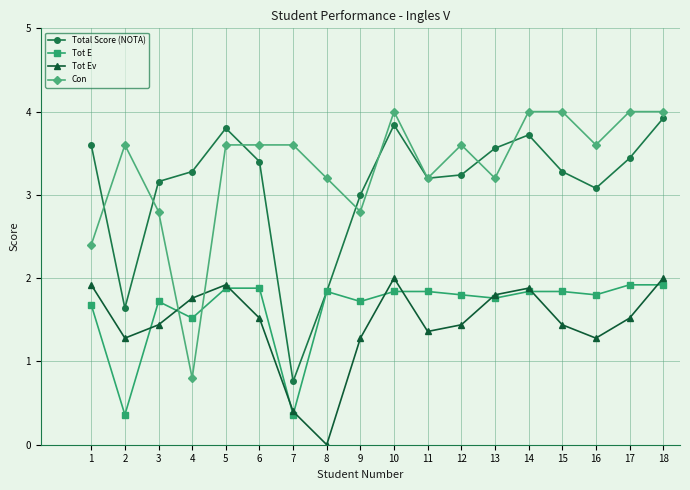

Reading right to left, what are all the values shown in this chart?

Total Score (NOTA): 3.9	3.4	3.1	3.3	3.7	3.6	3.2	3.2	3.8	3.0	1.8	0.8	3.4	3.8	3.3	3.2	1.6	3.6
Tot E: 1.9	1.9	1.8	1.8	1.8	1.8	1.8	1.8	1.8	1.7	1.8	0.4	1.9	1.9	1.5	1.7	0.4	1.7
Tot Ev: 2.0	1.5	1.3	1.4	1.9	1.8	1.4	1.4	2.0	1.3	0.0	0.4	1.5	1.9	1.8	1.4	1.3	1.9
Con: 4.0	4.0	3.6	4.0	4.0	3.2	3.6	3.2	4.0	2.8	3.2	3.6	3.6	3.6	0.8	2.8	3.6	2.4